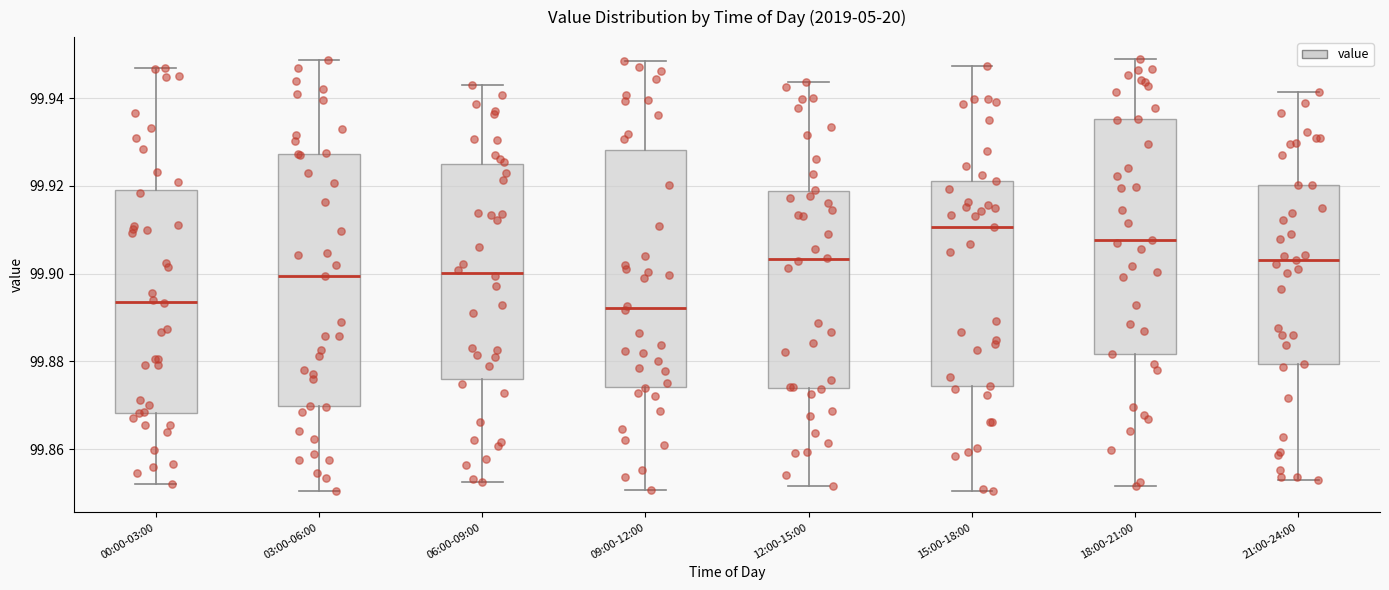

Comparing the boxes themselves (not the whiskers), which one is the tallest?

03:00-06:00